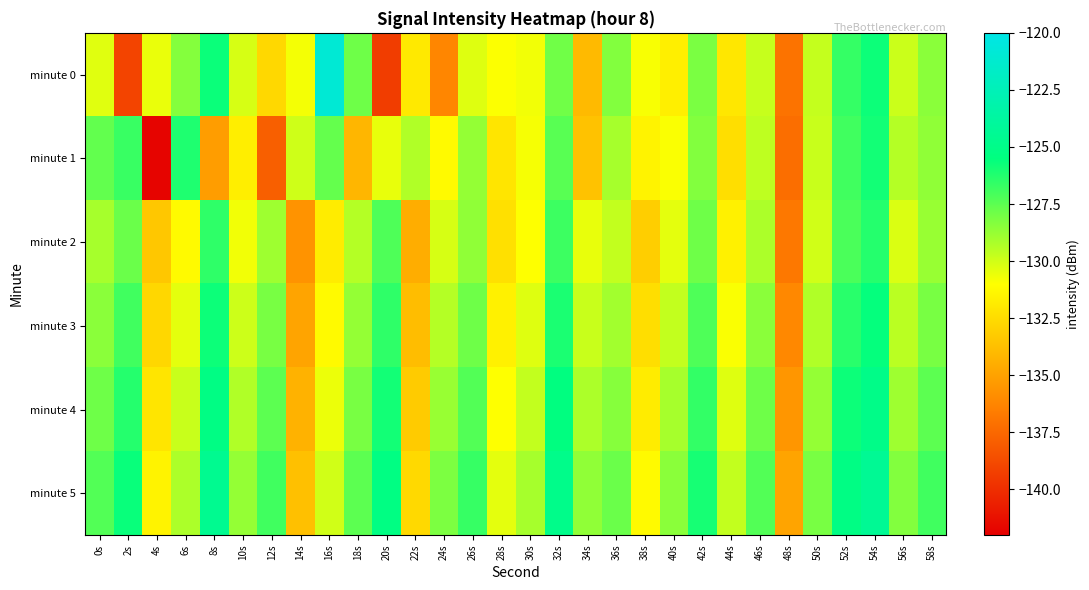

What is the maximum value shown in the chart?

-120.9